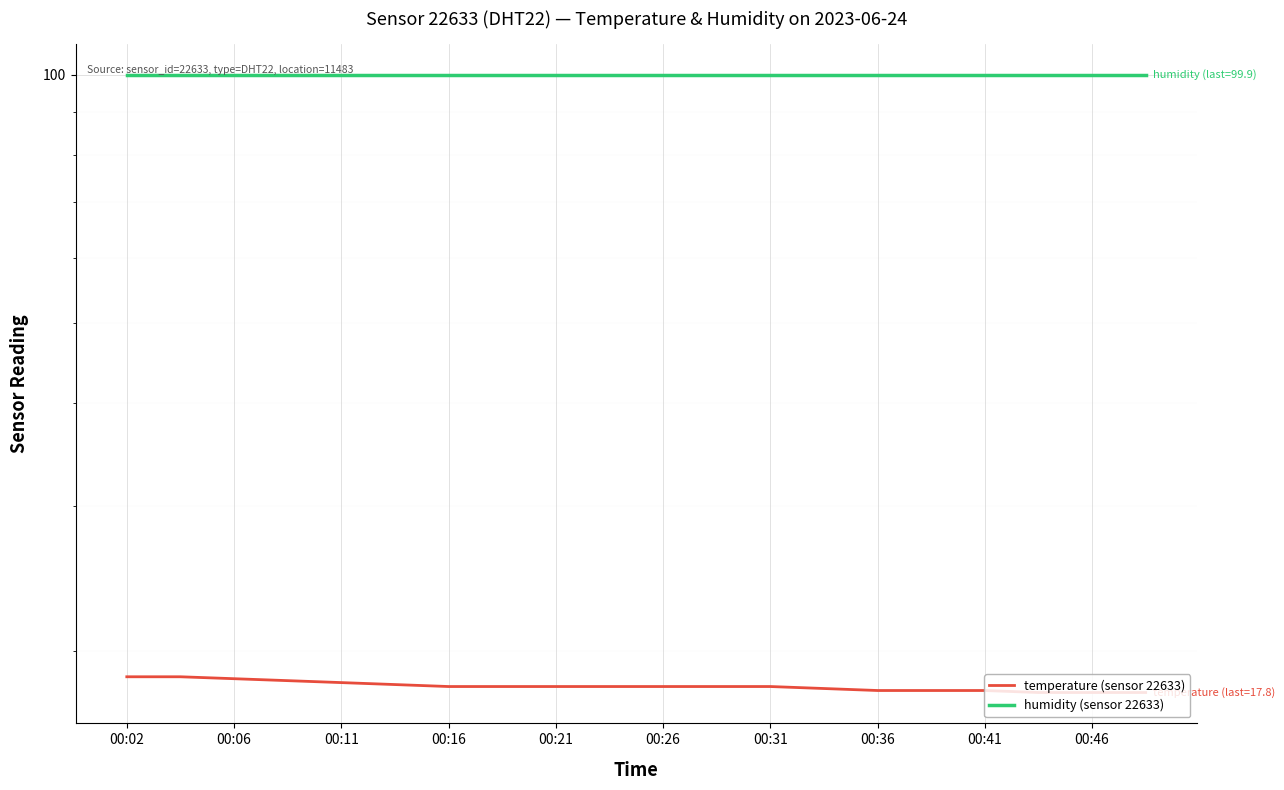

Which has a higher value, 00:11 or 00:16?

00:11